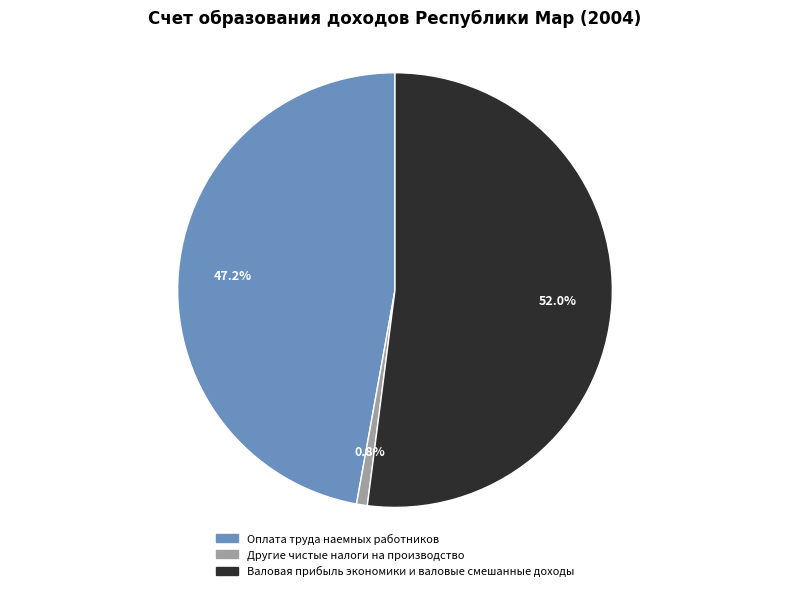

To the nearest percent, what is the combined percentage of Другие чистые налоги на производство and Валовая прибыль экономики и валовые смешанные доходы?

53%